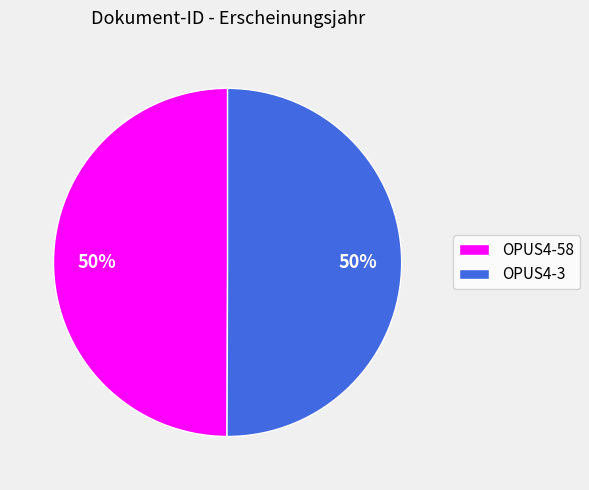

To the nearest percent, what is the combined percentage of OPUS4-3 and OPUS4-58?

100%